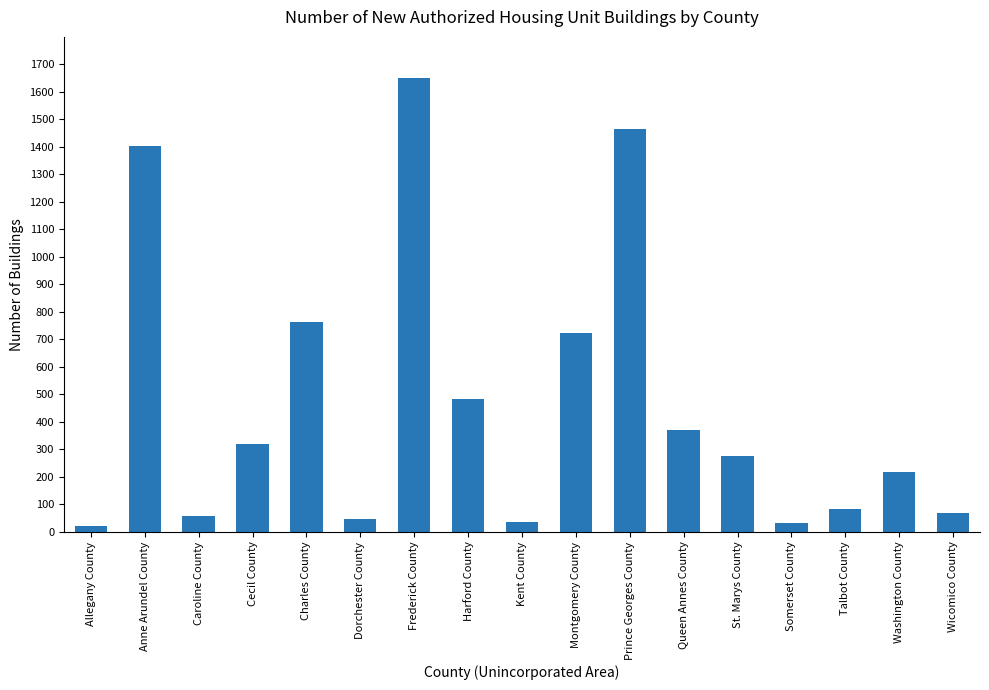

Approximately how many times larger is the value at Harford County compared to Montgomery County?

0.7